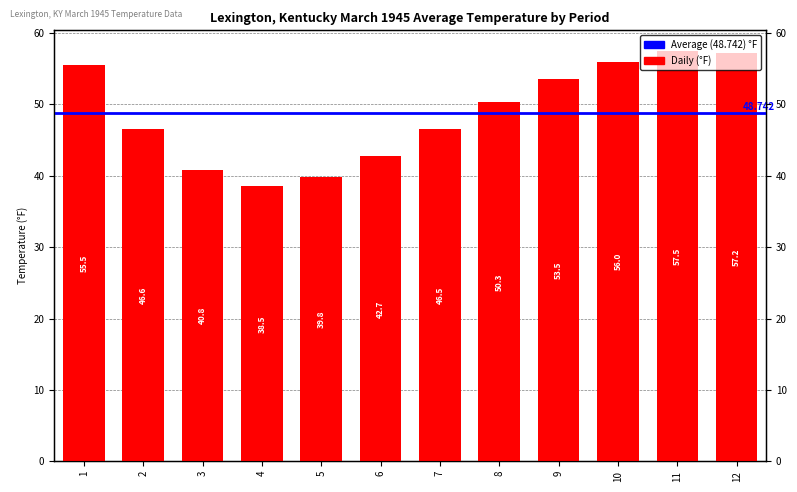

What is the average value?

48.7